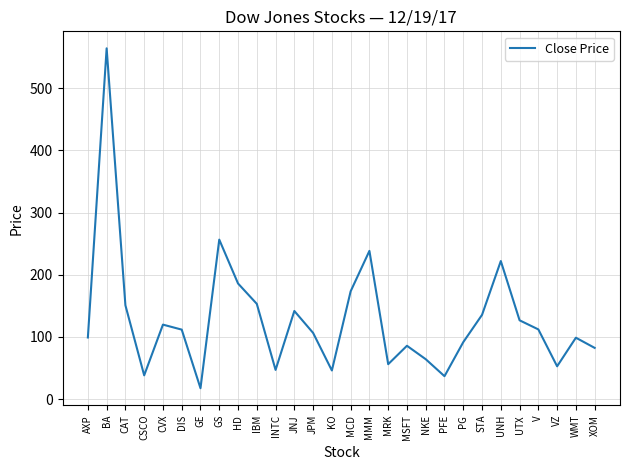

Is it true that the value at MCD is 173.4?

True